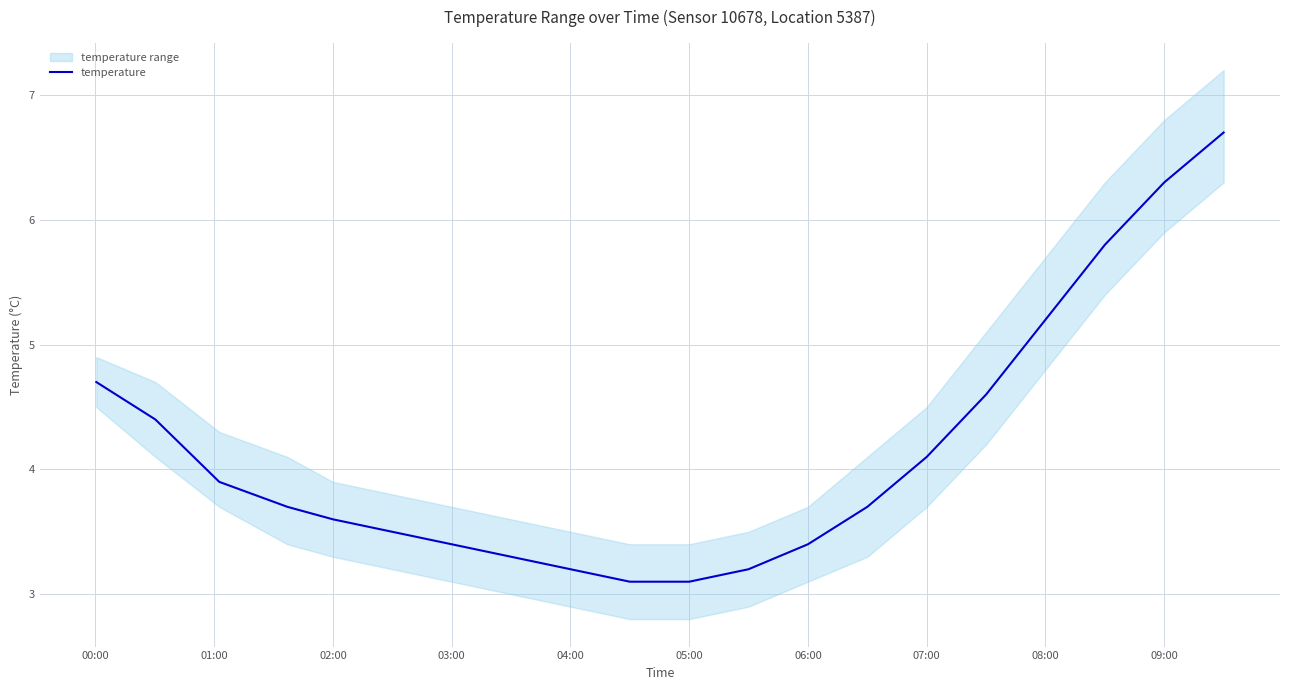

Is it true that temperature equals 7.9 at 08:00?

False